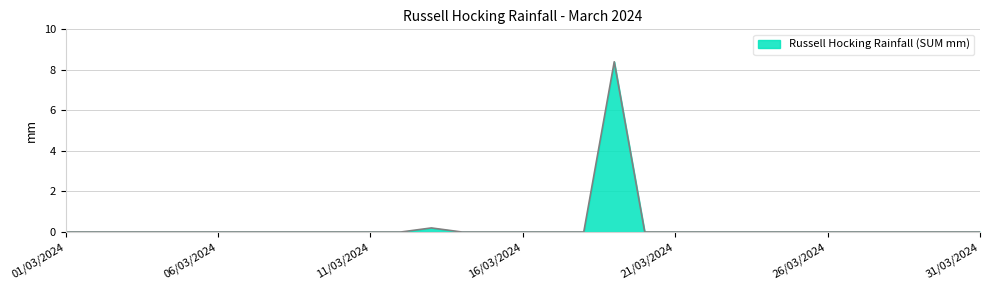

What is the difference between the maximum and minimum values?

8.4